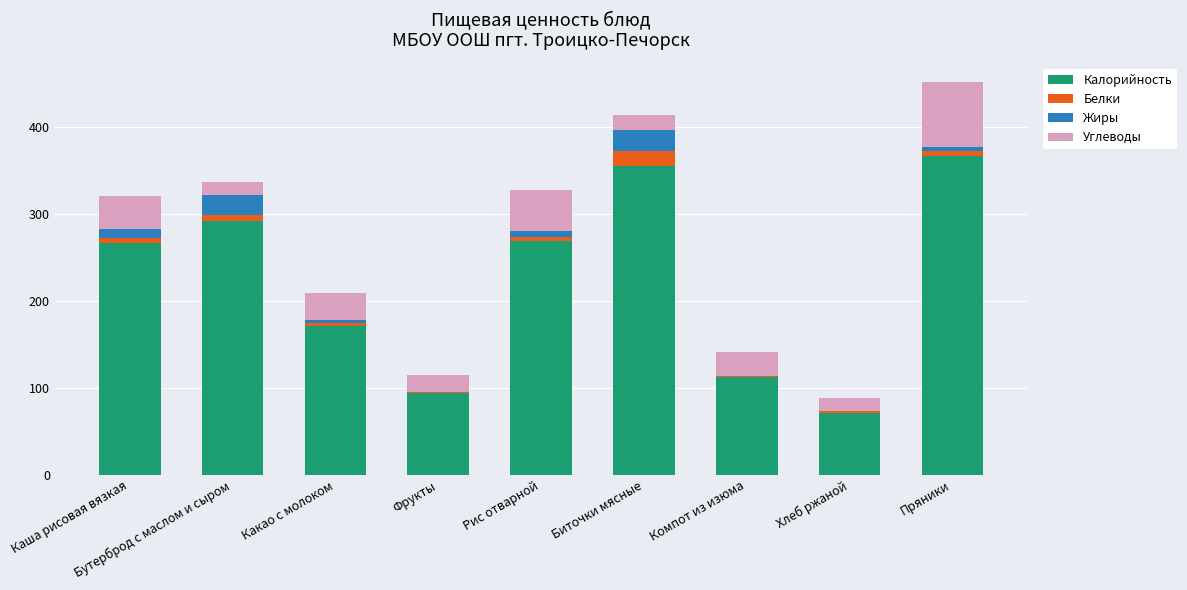

At which label does Калорийность reach its peak?

Пряники